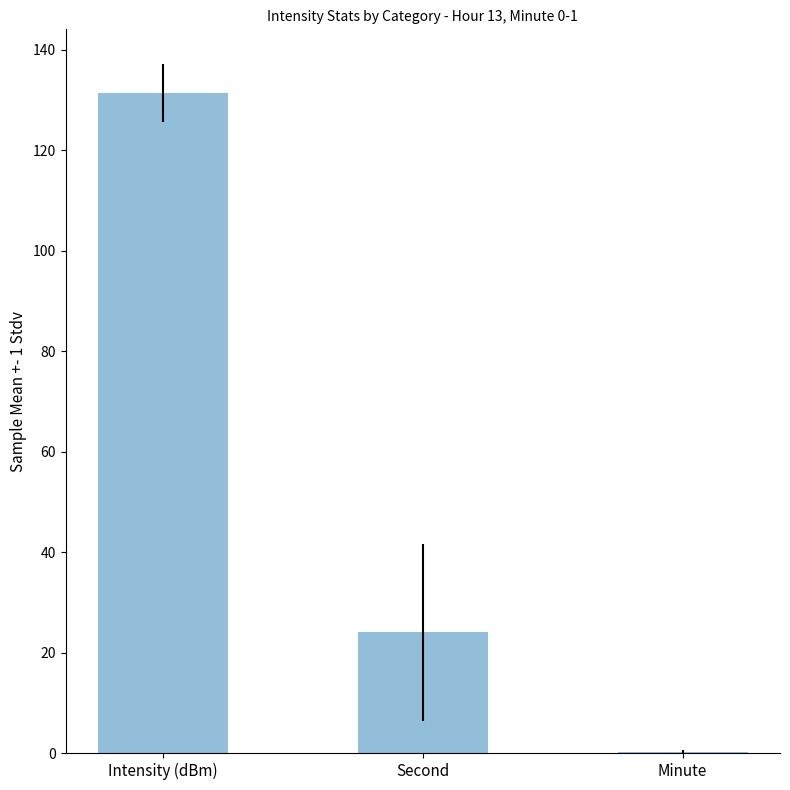

Is it true that the value at Second is 24.0?

True